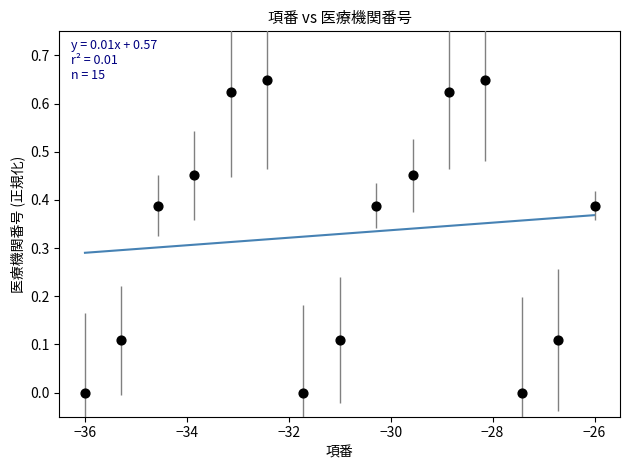

What is the range of X values (max minus min)?

10.0